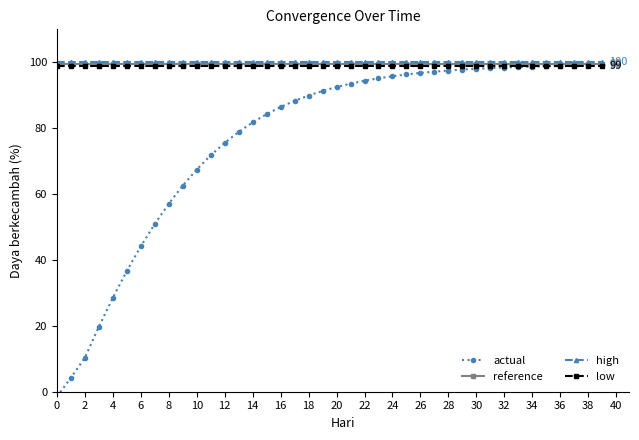

What is the spread (max minus min) of values at 23?

4.9